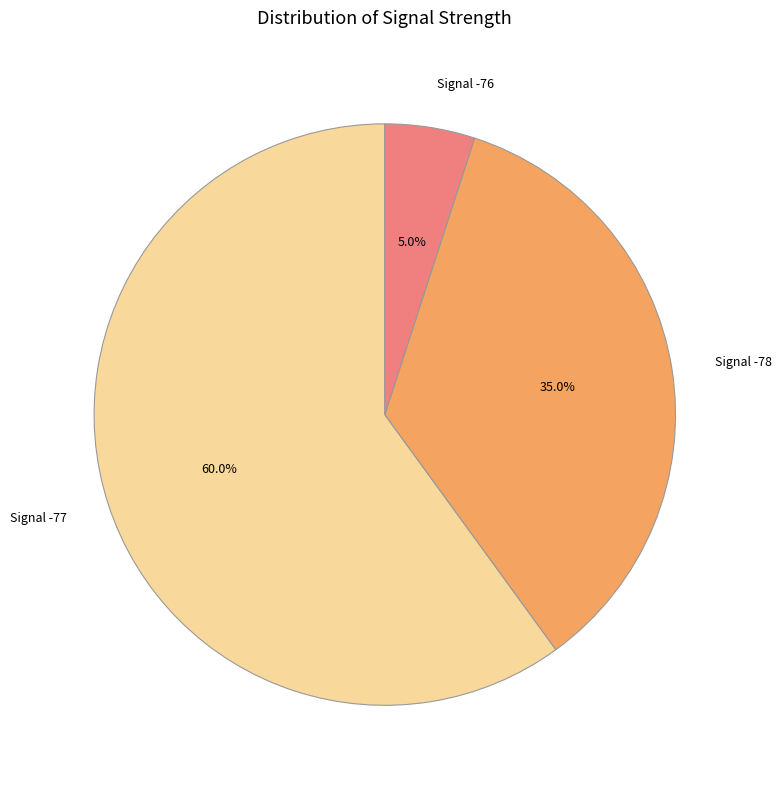

Count the number of slices in the pie.

3